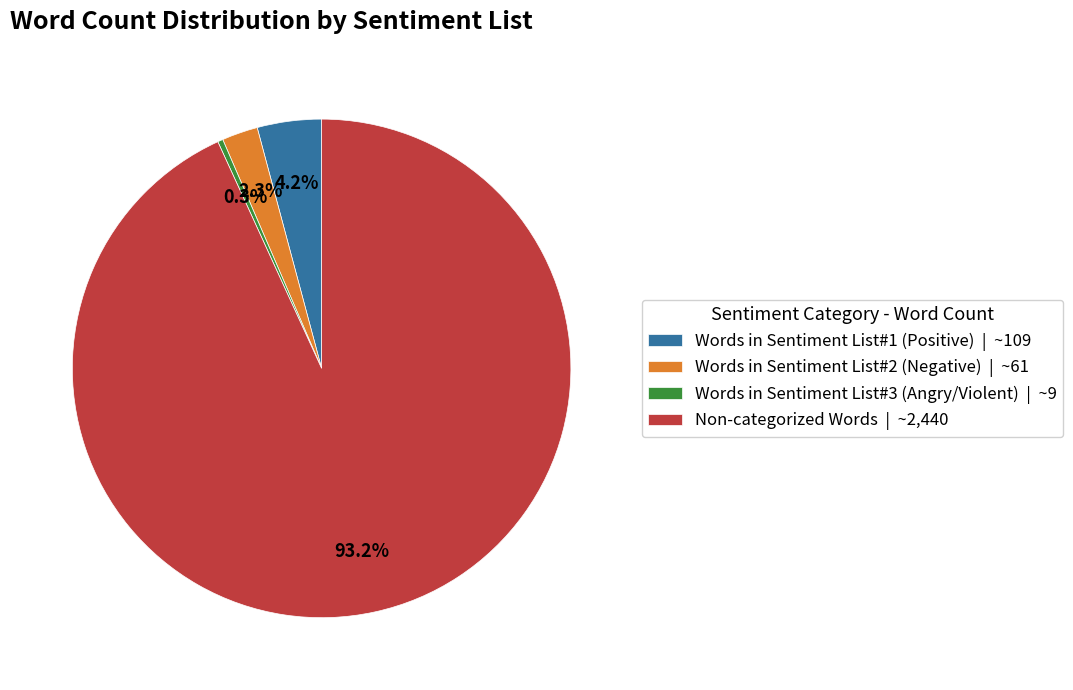

To the nearest percent, what is the difference between the Non-categorized Words and Words in Sentiment List#3 (Angry/Violent) slice percentages?

93%